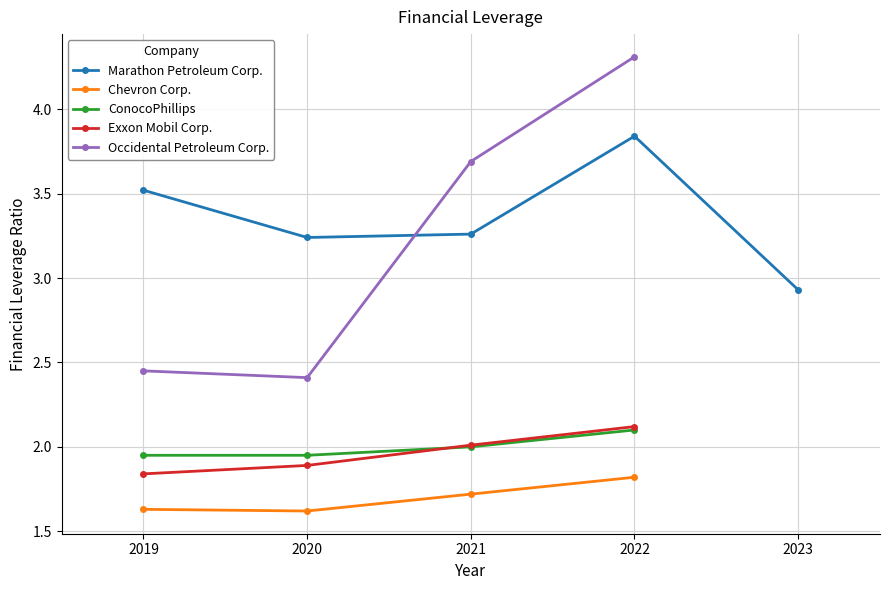

True or false: Exxon Mobil Corp. has a value of 2.1 at 2022-12-31.

True